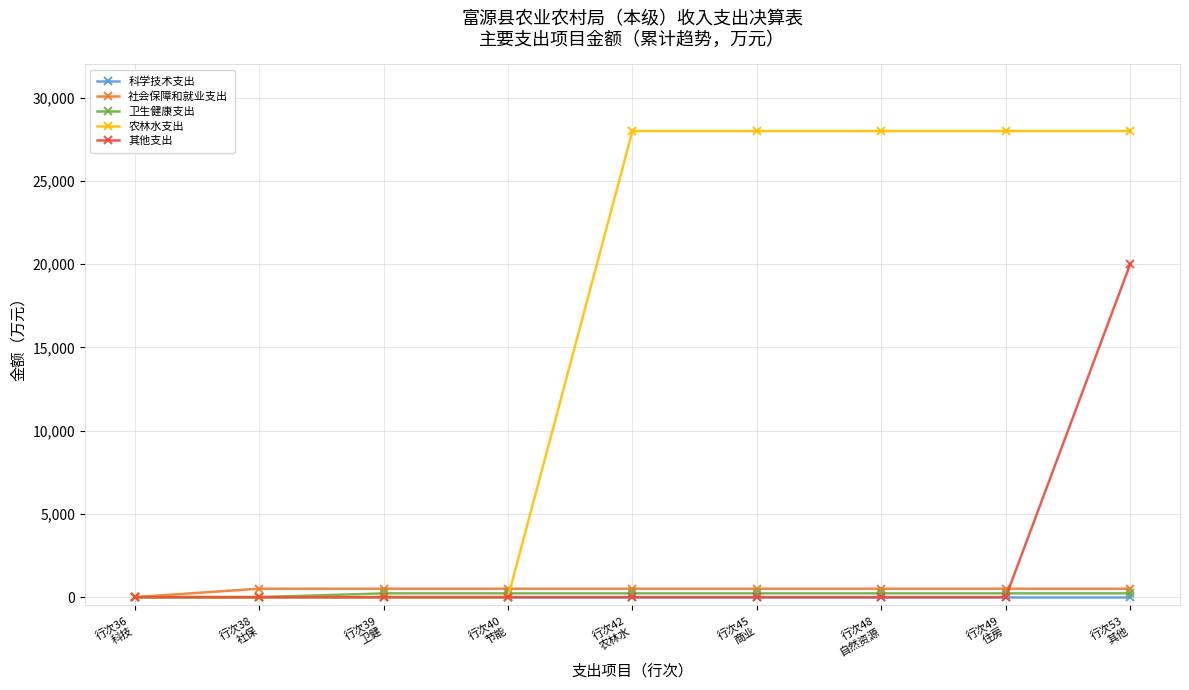

Which series has the largest total across all categories?

农林水支出